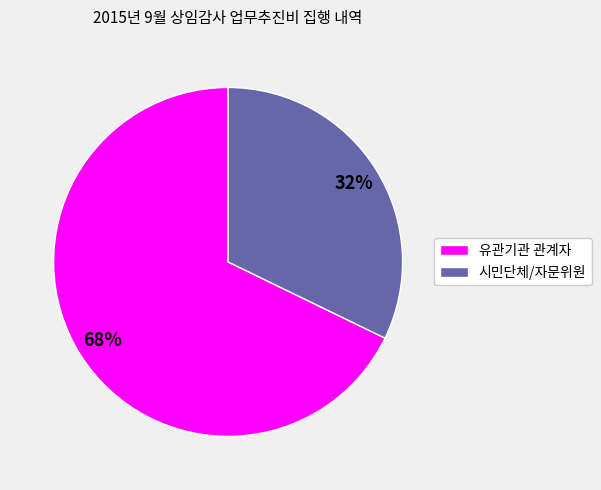

Is there any slice that represents more than half of the pie?

Yes